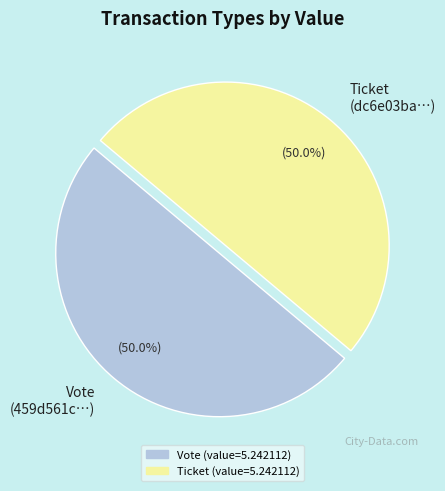

Is the sum of Ticket (dc6e03ba…) and Vote (459d561c…) greater than half?

Yes